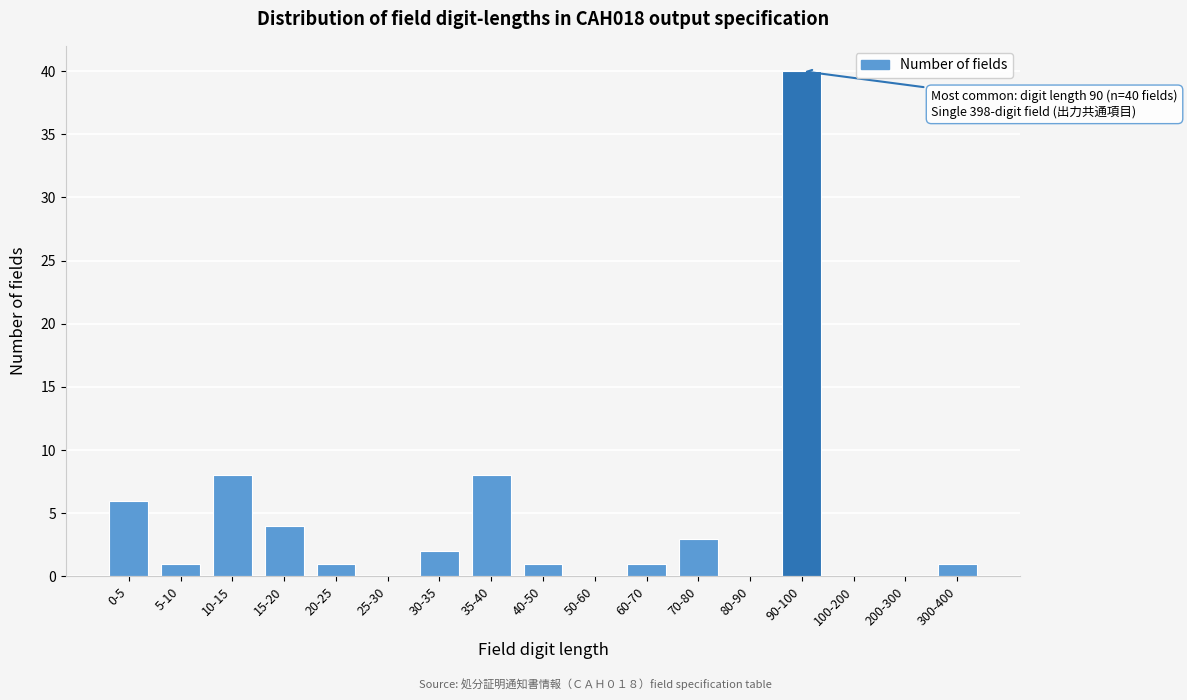

Reading left to right, transcribe all the data shown in this chart.

0-5=6	5-10=1	10-15=8	15-20=4	20-25=1	25-30=0	30-35=2	35-40=8	40-50=1	50-60=0	60-70=1	70-80=3	80-90=0	90-100=40	100-200=0	200-300=0	300-400=1